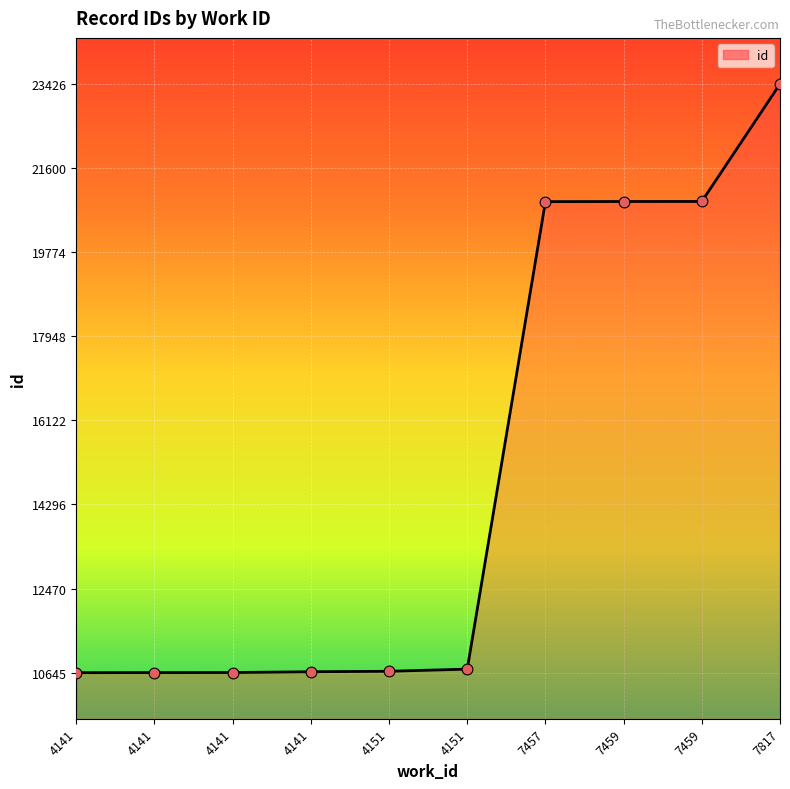

What is the change in value from 4141 to 7457?

+10224